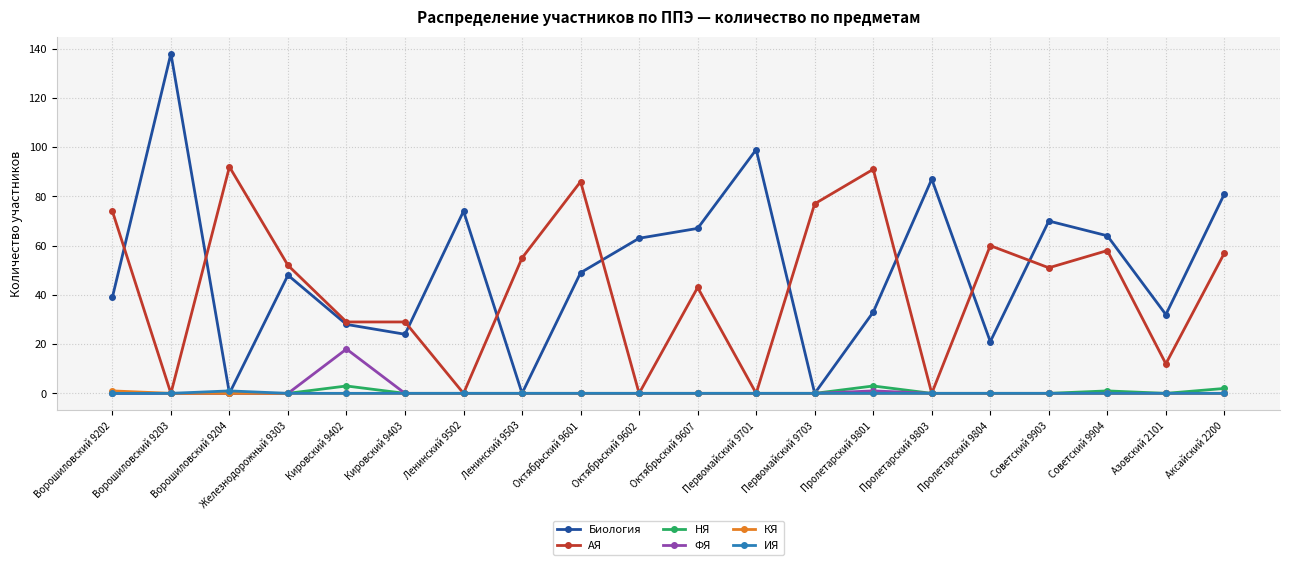

Count the number of categories in the chart.

20